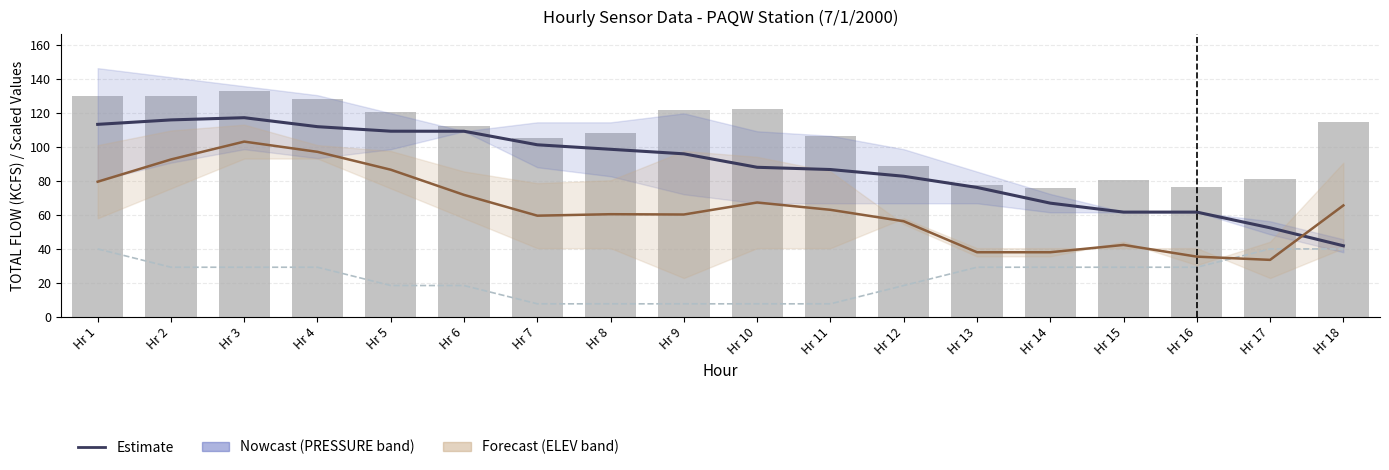

Count the number of categories in the chart.

18